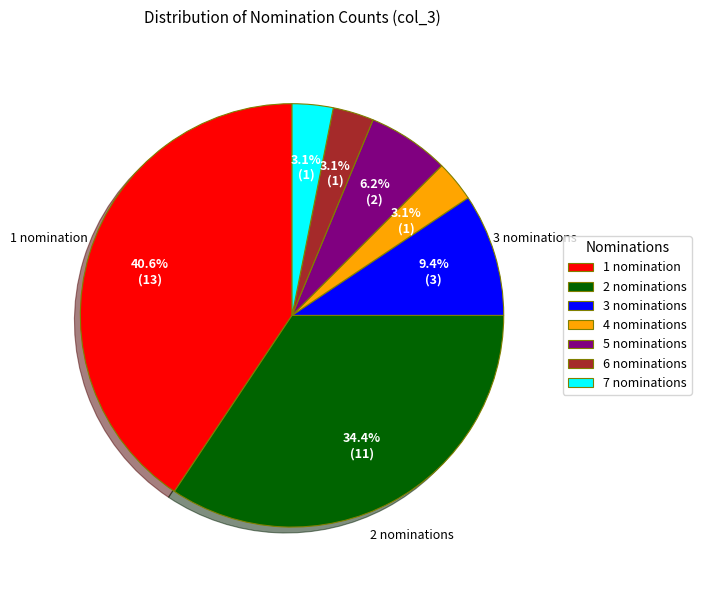

The 1 slice represents 29% of the pie. True or false?

False